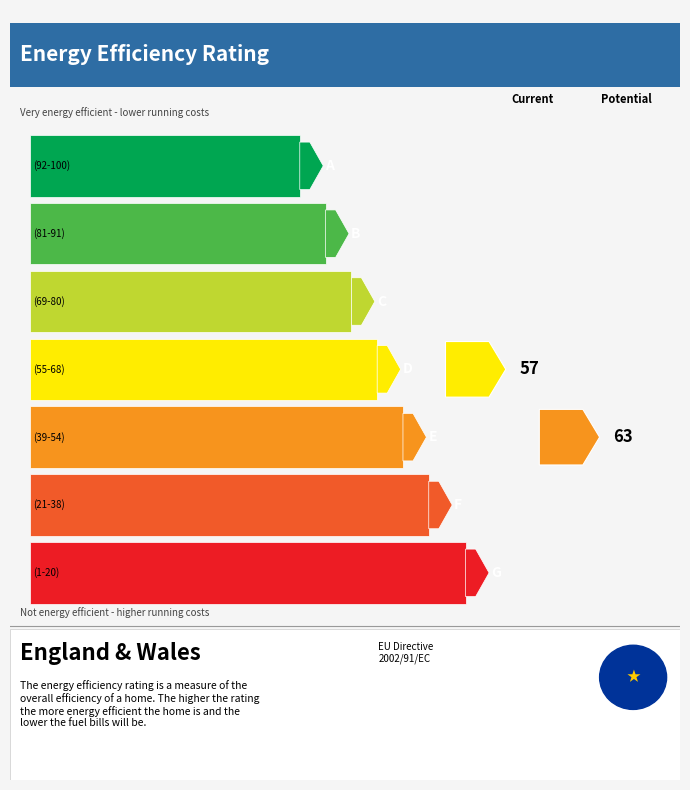

How many lines are shown in the chart?

1